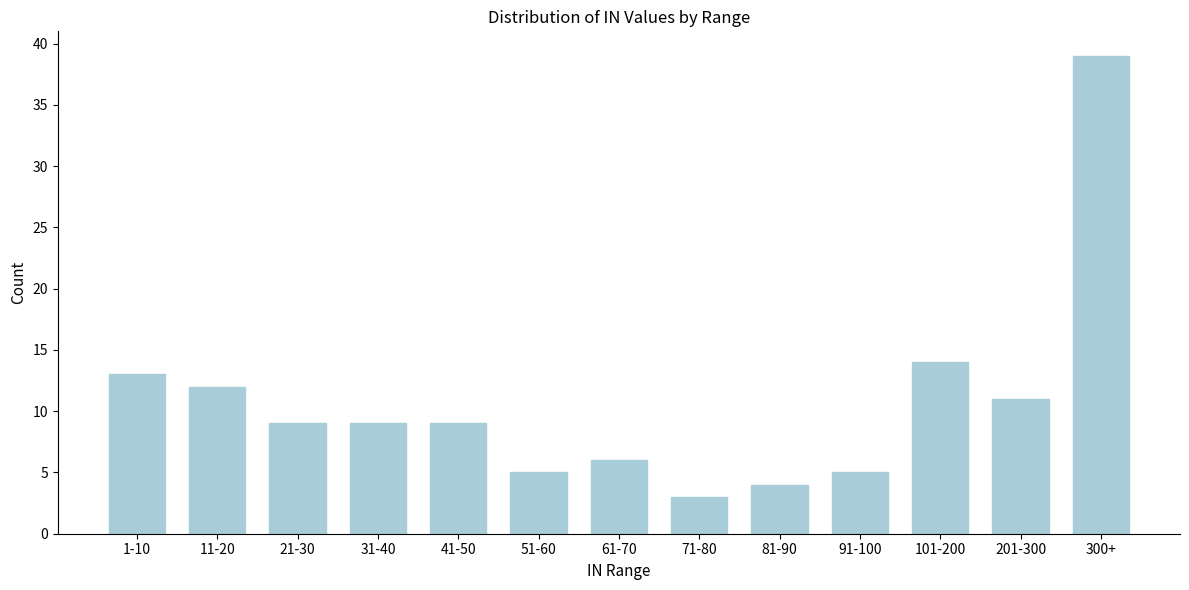

Reading right to left, extract all data points from this chart.

39	11	14	5	4	3	6	5	9	9	9	12	13